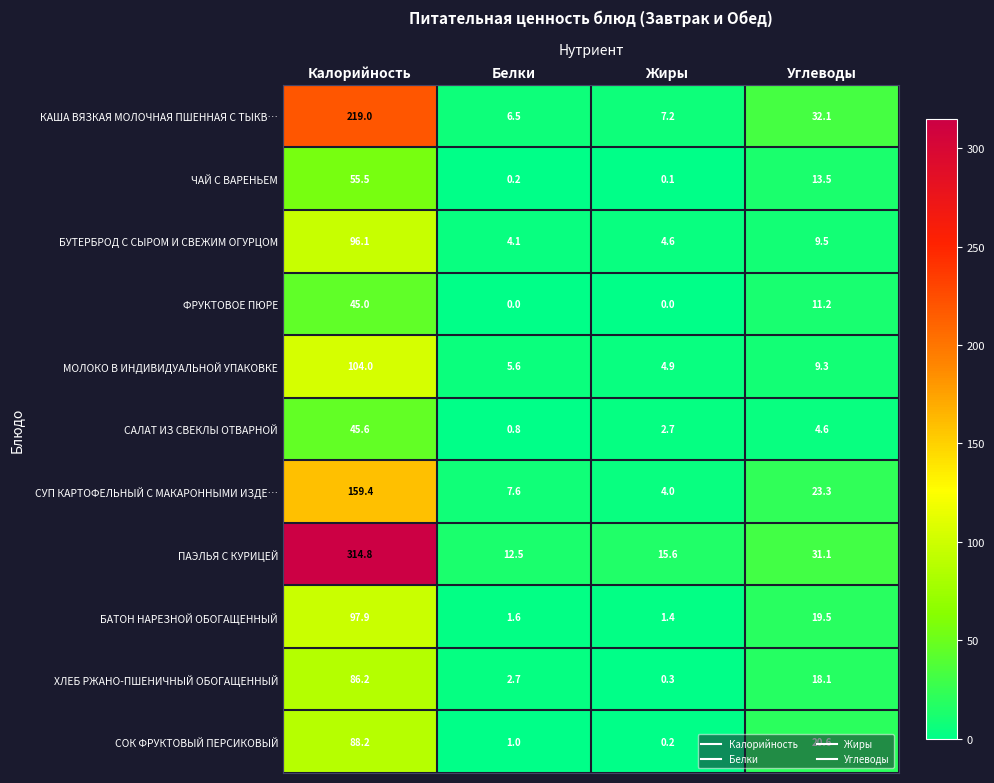

List the series in order of their peak value, lowest first.

ФРУКТОВОЕ ПЮРЕ, САЛАТ ИЗ СВЕКЛЫ ОТВАРНОЙ, ЧАЙ С ВАРЕНЬЕМ, ХЛЕБ РЖАНО-ПШЕНИЧНЫЙ ОБОГАЩЕННЫЙ, СОК ФРУКТОВЫЙ ПЕРСИКОВЫЙ, БУТЕРБРОД С СЫРОМ И СВЕЖИМ ОГУРЦОМ, БАТОН НАРЕЗНОЙ ОБОГАЩЕННЫЙ, МОЛОКО В ИНДИВИДУАЛЬНОЙ УПАКОВКЕ, СУП КАРТОФЕЛЬНЫЙ С МАКАРОННЫМИ ИЗДЕ…, КАША ВЯЗКАЯ МОЛОЧНАЯ ПШЕННАЯ С ТЫКВ…, ПАЭЛЬЯ С КУРИЦЕЙ